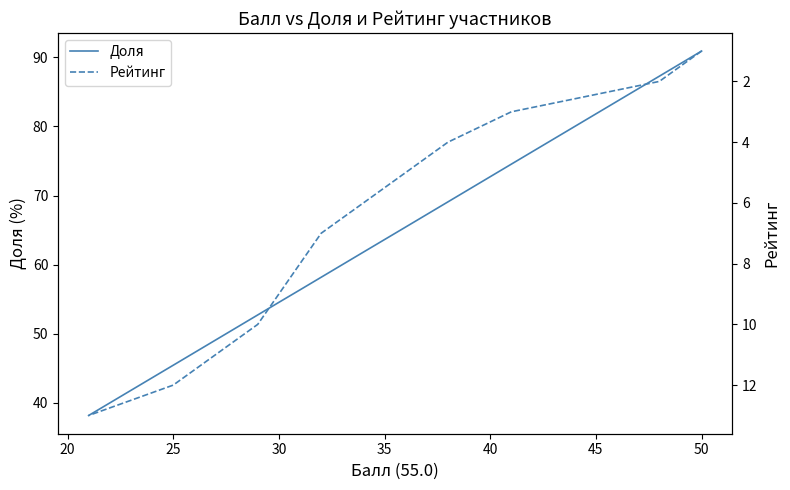

True or false: Доля and Рейтинг intersect in this chart.

False